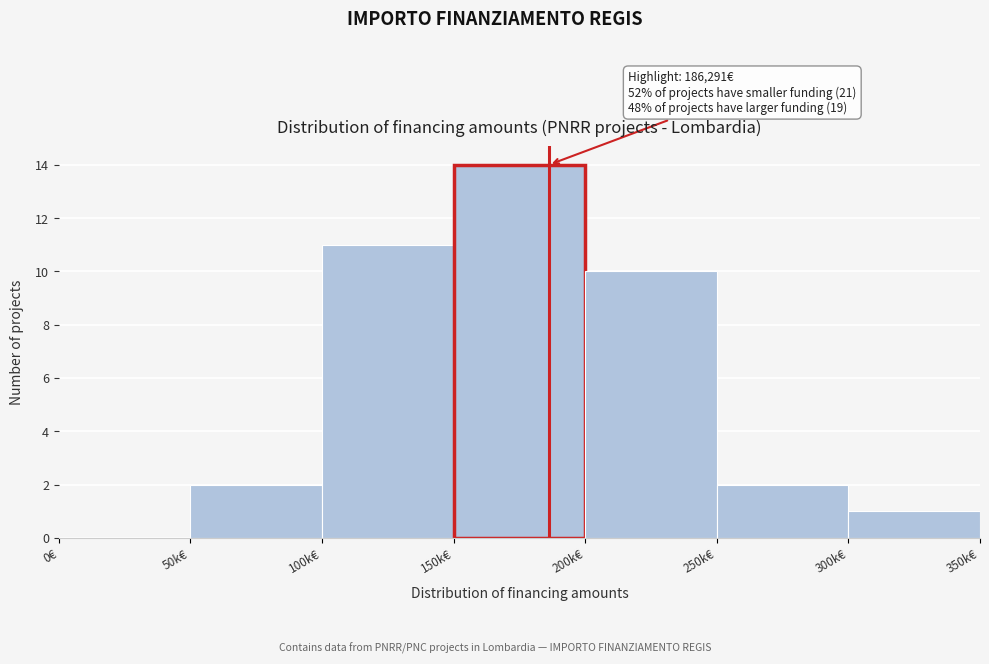

Reading left to right, what are all the values shown in this chart?

0€=0	50k€=2	100k€=11	150k€=14	200k€=10	250k€=2	300k€=1